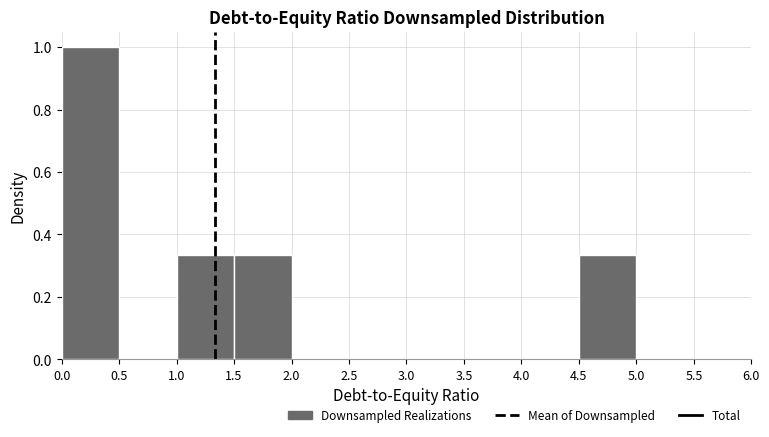

Reading left to right, list every bar in this chart as the range it spans on the x-axis followed by its height. The values are not printed on the chart, so give them approximately, as read against the axis.

0.0 to 0.5: 1.00
0.5 to 1.0: 0
1.0 to 1.5: 0.34
1.5 to 2.0: 0.34
2.0 to 2.5: 0
2.5 to 3.0: 0
3.0 to 3.5: 0
3.5 to 4.0: 0
4.0 to 4.5: 0
4.5 to 5.0: 0.34
5.0 to 5.5: 0
5.5 to 6.0: 0